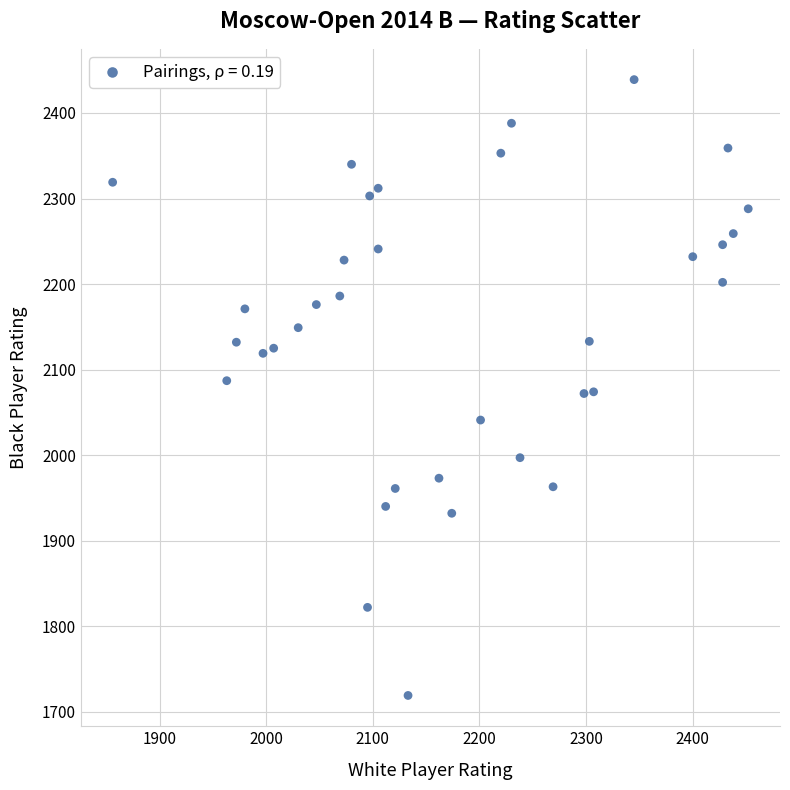

What is the range of Y values (max minus min)?

720